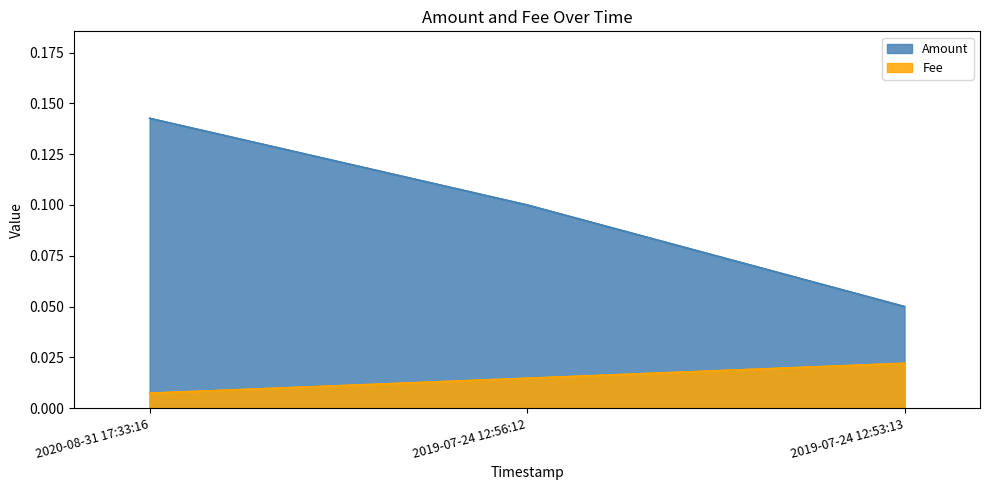

Between 2020-08-31 17:33:16 and 2019-07-24 12:53:13, which series saw the biggest shift?

Amount